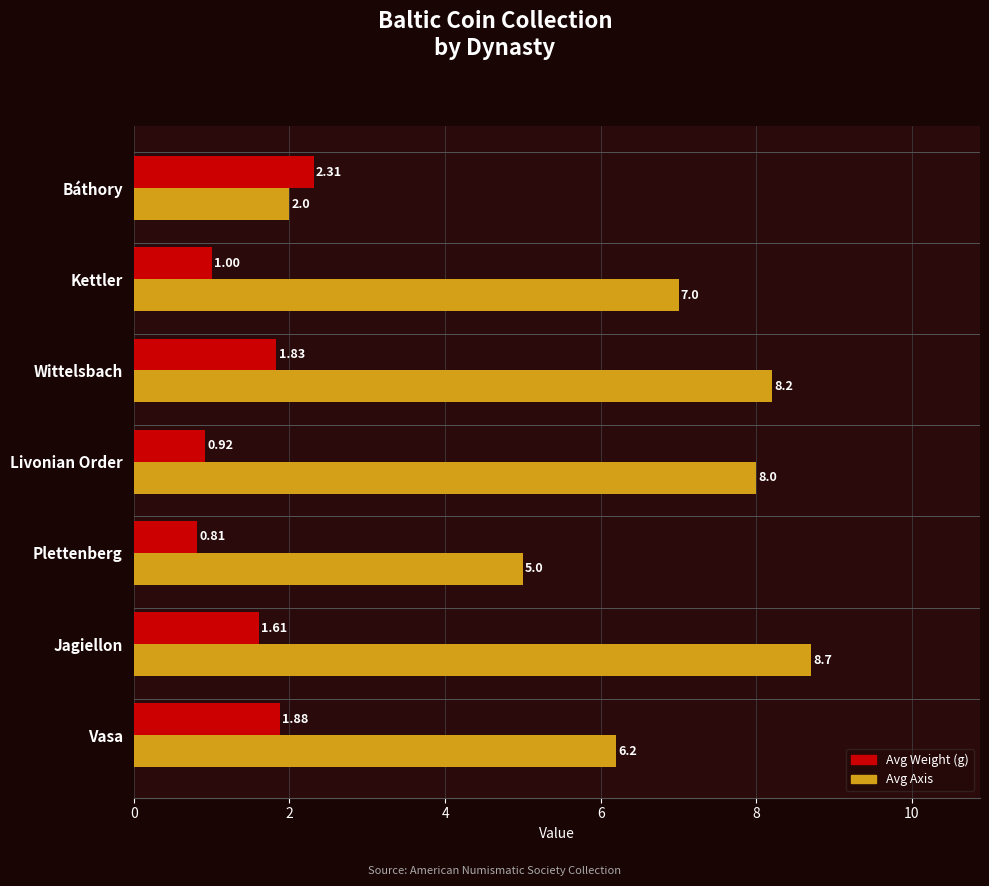

At which category is the sum across all series the highest?

Jagiellon